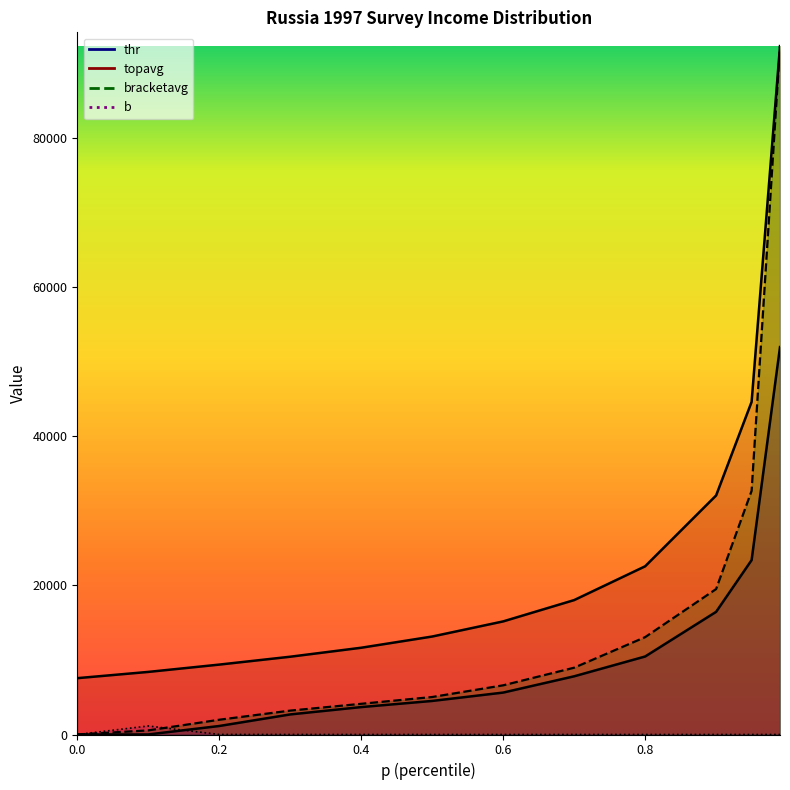

At which label is thr closest to 25969?

0.95